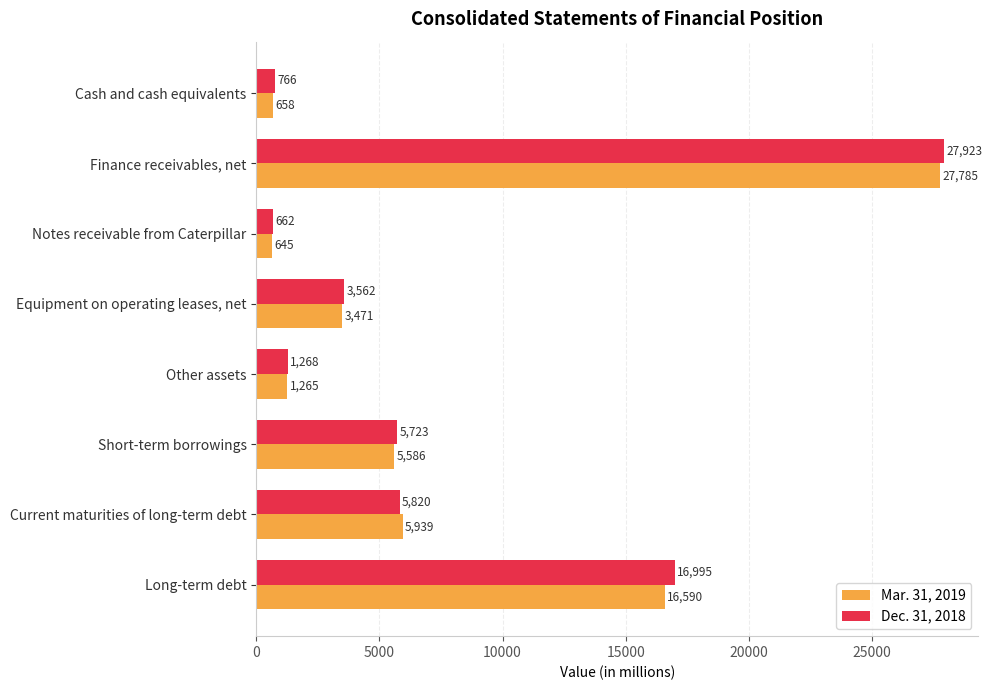

Is the value of Dec. 31, 2018 at Other assets greater than the value of Mar. 31, 2019 at Current maturities of long-term debt?

No